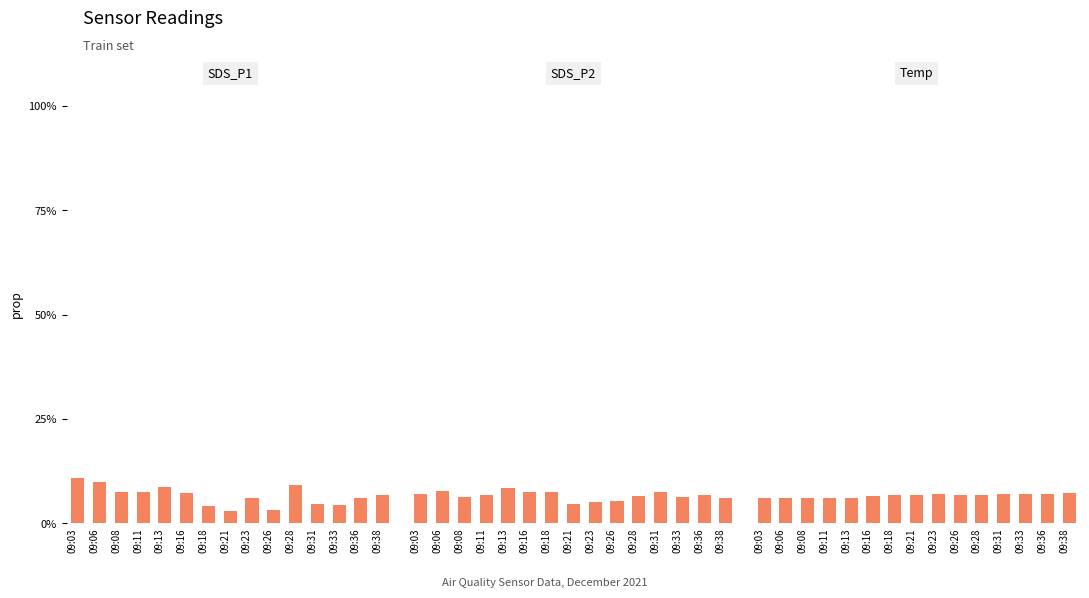

What is the total value across all series at 09:33?

17.6